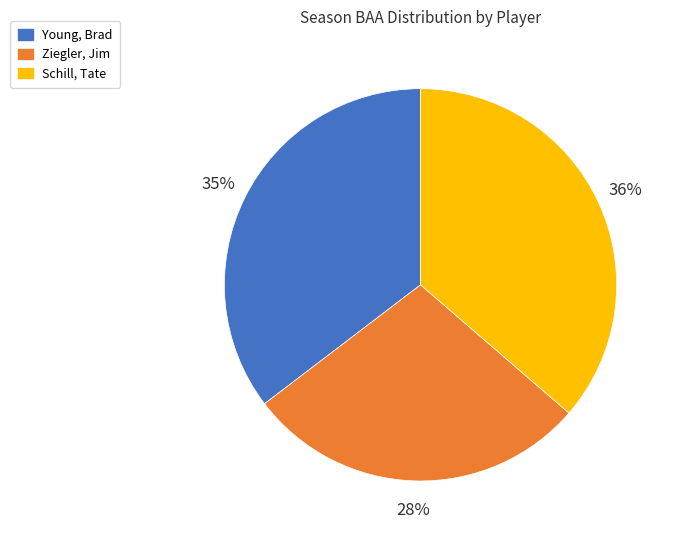

To the nearest percent, what is the difference between the largest and smallest slice percentages?

8%